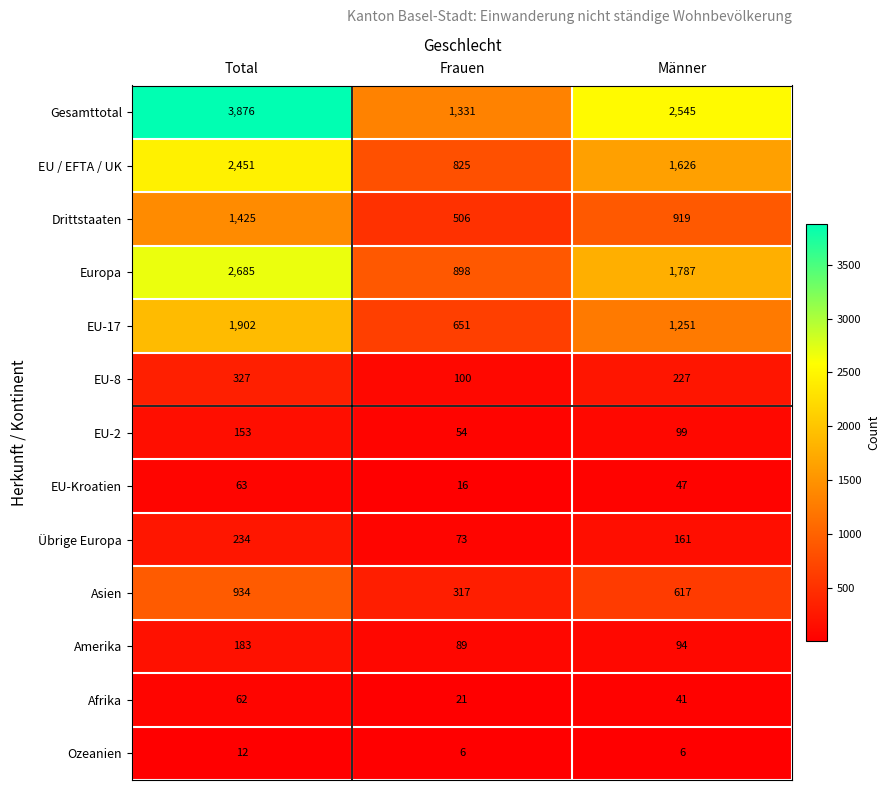

At which category is the sum across all series the highest?

Total